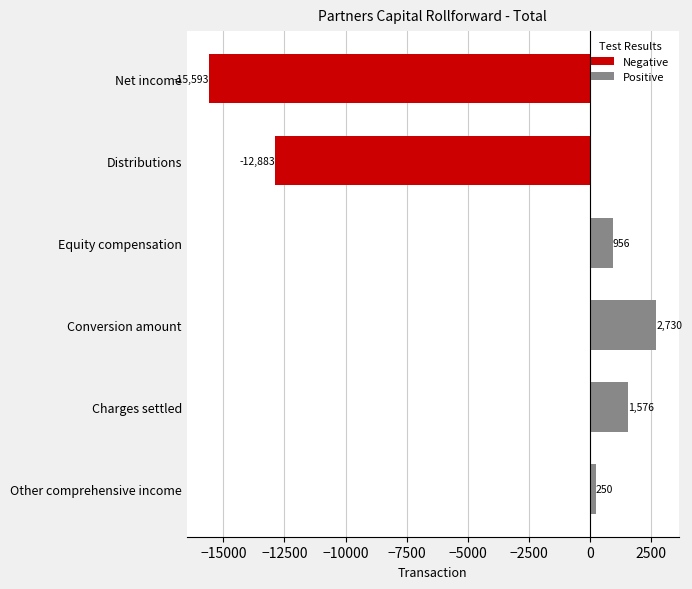

What is the change in value from Distributions to Equity compensation?

+13839